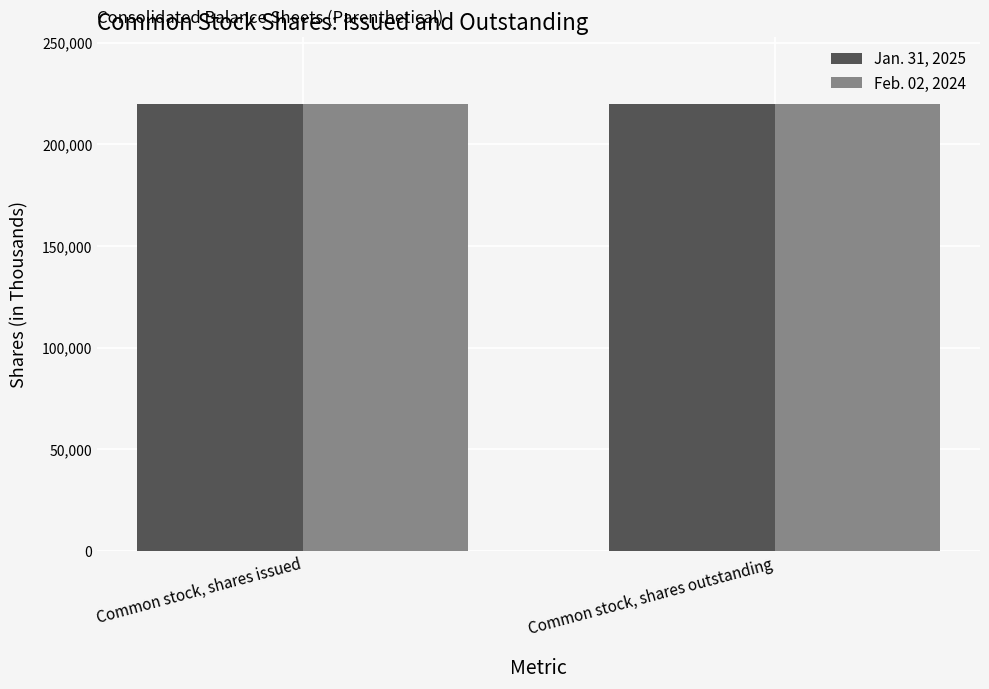

List the series in order of their overall mean, highest first.

Jan. 31, 2025, Feb. 02, 2024